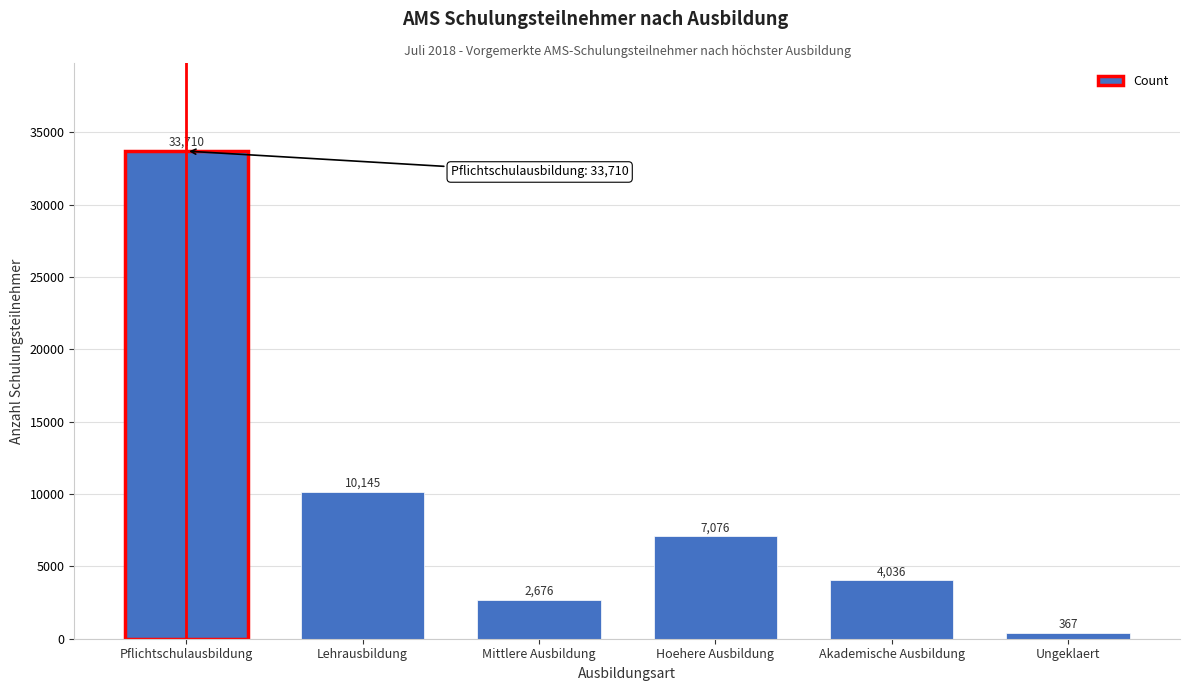

Reading left to right, transcribe all the data shown in this chart.

Pflichtschulausbildung=33710	Lehrausbildung=10145	Mittlere Ausbildung=2676	Hoehere Ausbildung=7076	Akademische Ausbildung=4036	Ungeklaert=367